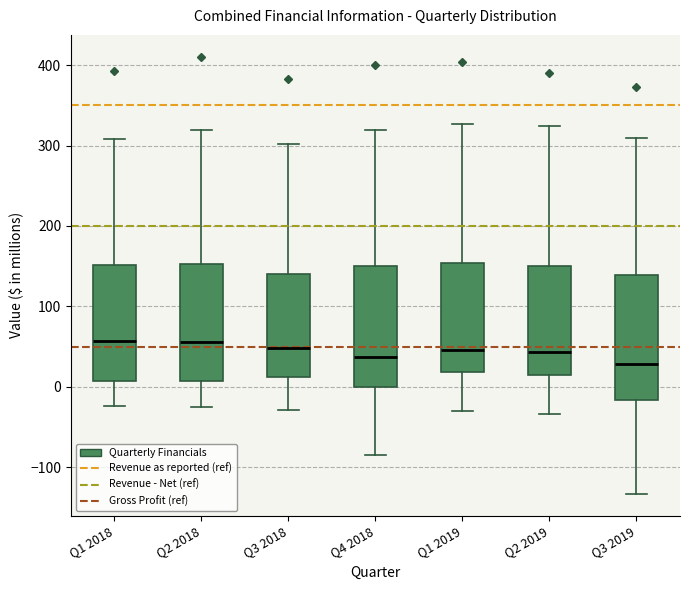

Reading left to right, transcribe this box plot: for each box, give where its median line is, the range the box spans, and where its two whiskers end, as read against the y-axis. The values are not printed on the chart, so give them approximately, as read against the axis.

Q1 2018: median 60, box 10 to 150, whiskers -20 to 310
Q2 2018: median 60, box 10 to 150, whiskers -30 to 320
Q3 2018: median 50, box 10 to 140, whiskers -30 to 300
Q4 2018: median 40, box 0 to 150, whiskers -80 to 320
Q1 2019: median 50, box 20 to 150, whiskers -30 to 330
Q2 2019: median 40, box 10 to 150, whiskers -30 to 320
Q3 2019: median 30, box -20 to 140, whiskers -130 to 310